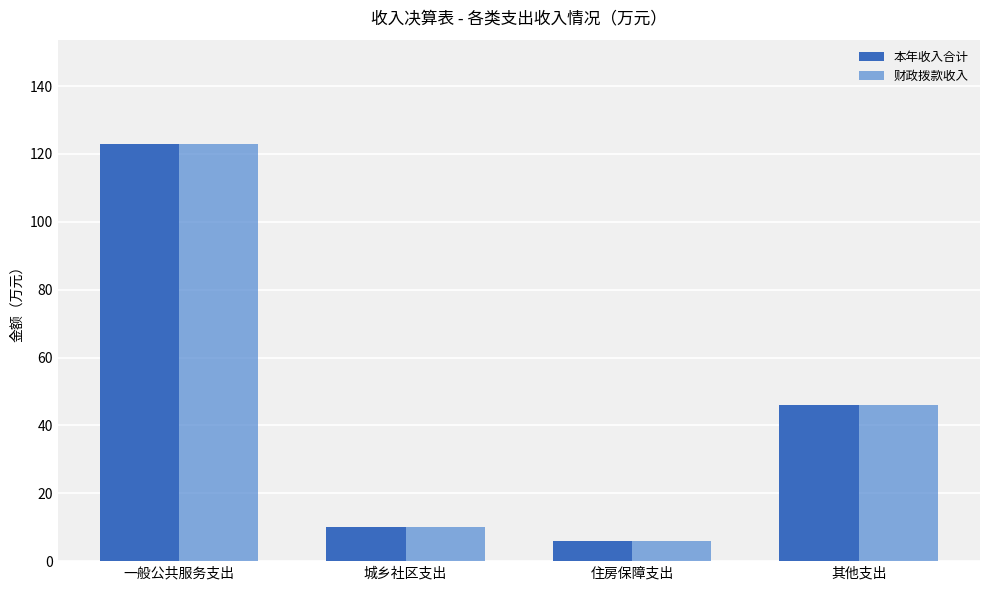

What is the value of the 财政拨款收入 bar at the 3rd from the left?

5.8